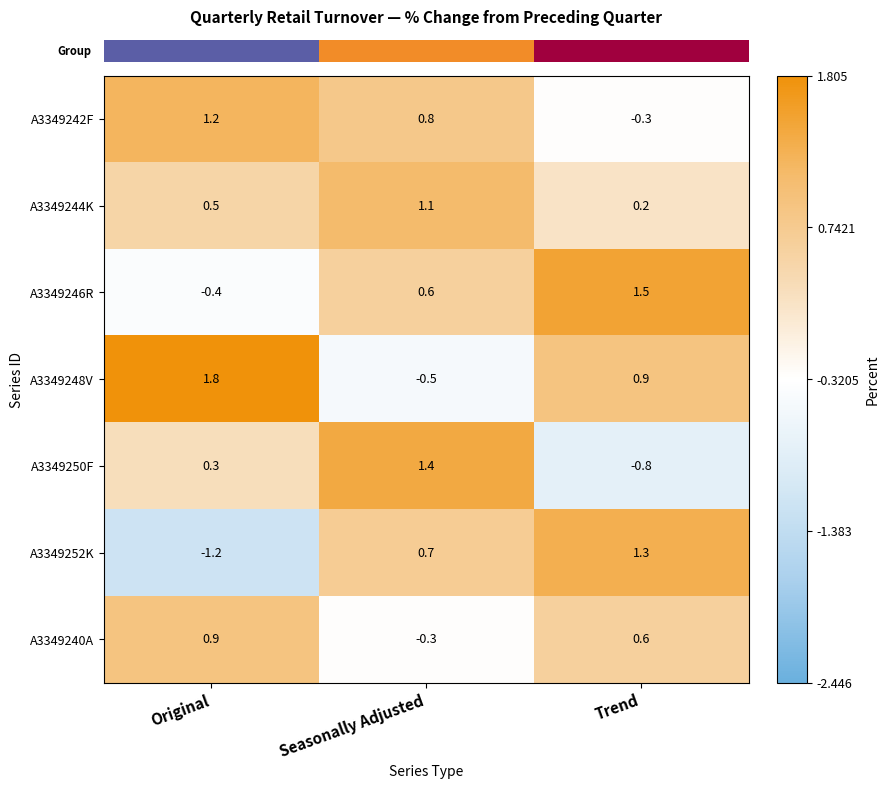

At Original, list the series in order from smallest to largest.

A3349252K, A3349246R, A3349250F, A3349244K, A3349240A, A3349242F, A3349248V